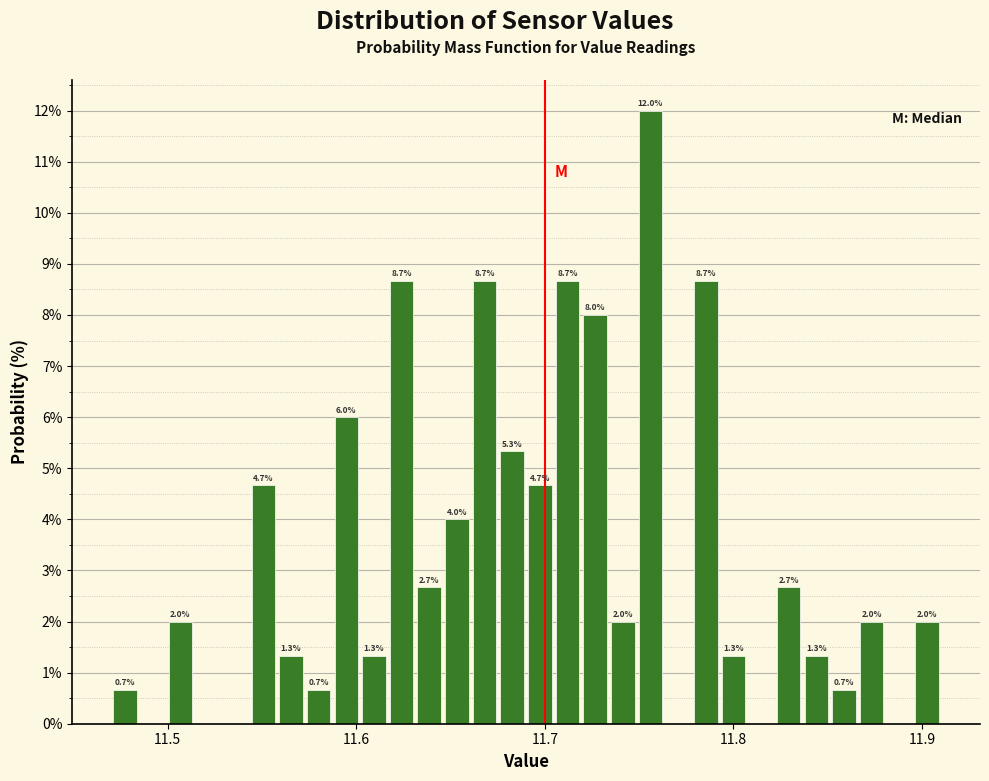

Around what value on the x-axis is the tallest bar? Give the approximate position of its centre, as read against the axis.

11.76